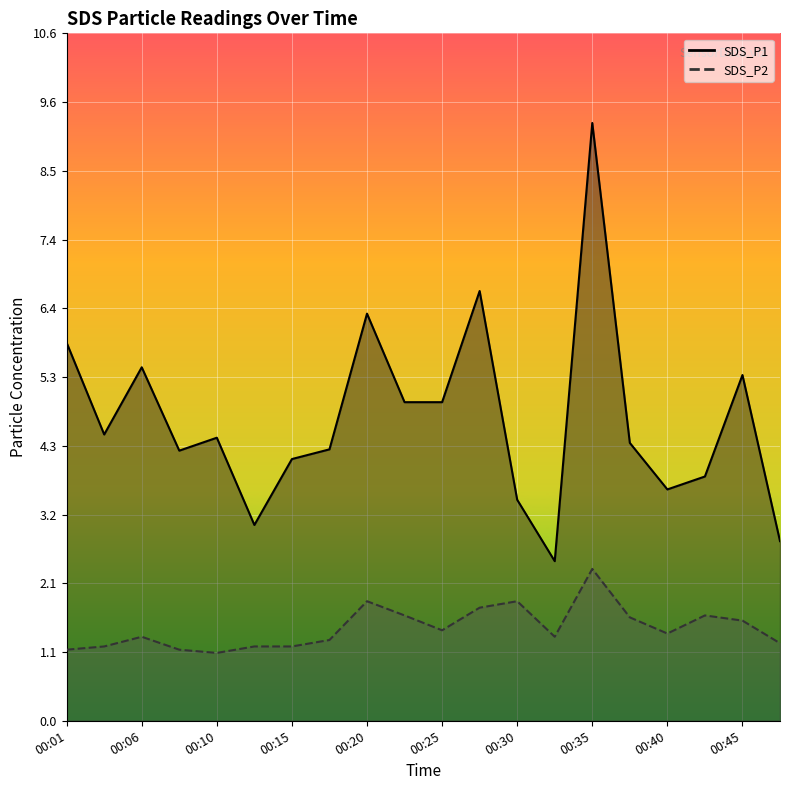

Between 00:37 and 00:08, which is larger?

00:37